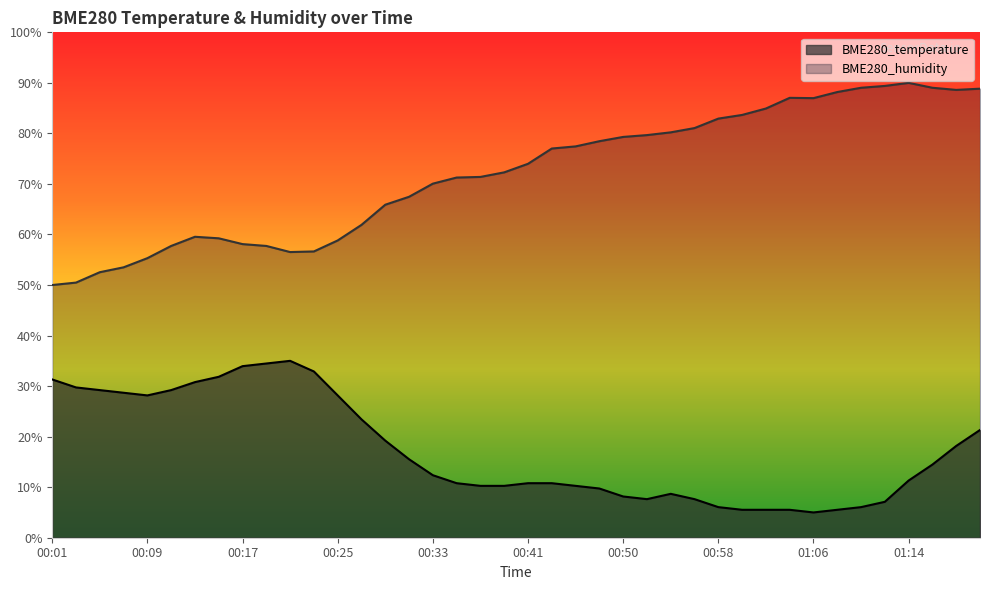

Which series has the widest spread of values?

BME280_humidity